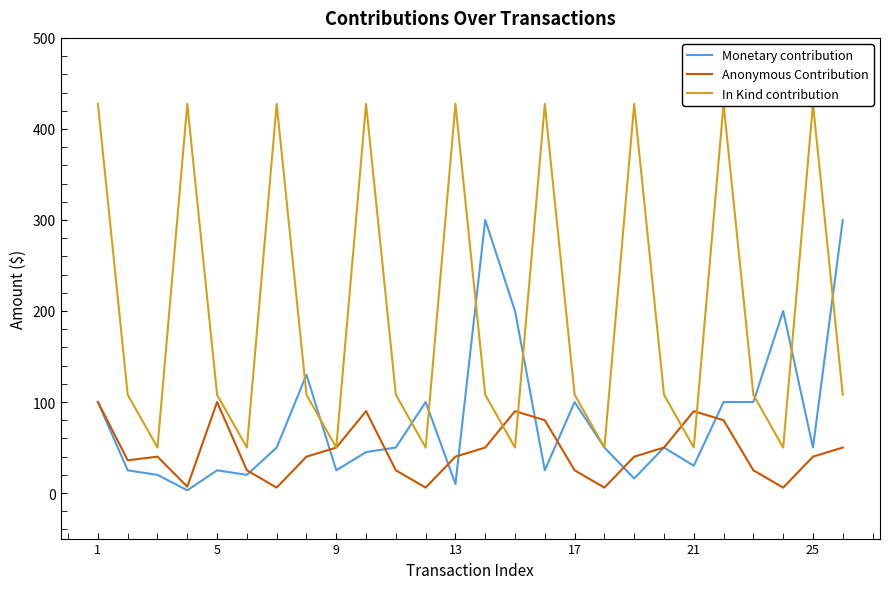

What are all the series names shown in the legend?

Monetary contribution, Anonymous Contribution, In Kind contribution